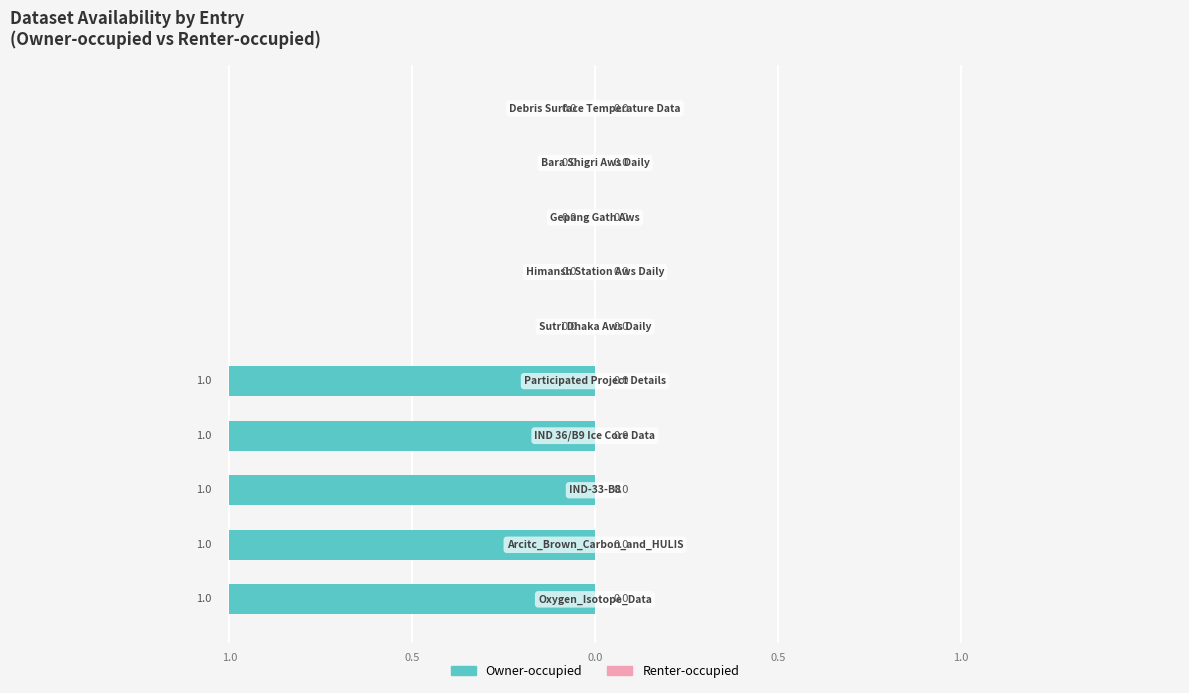

Are the bars horizontal?

Yes